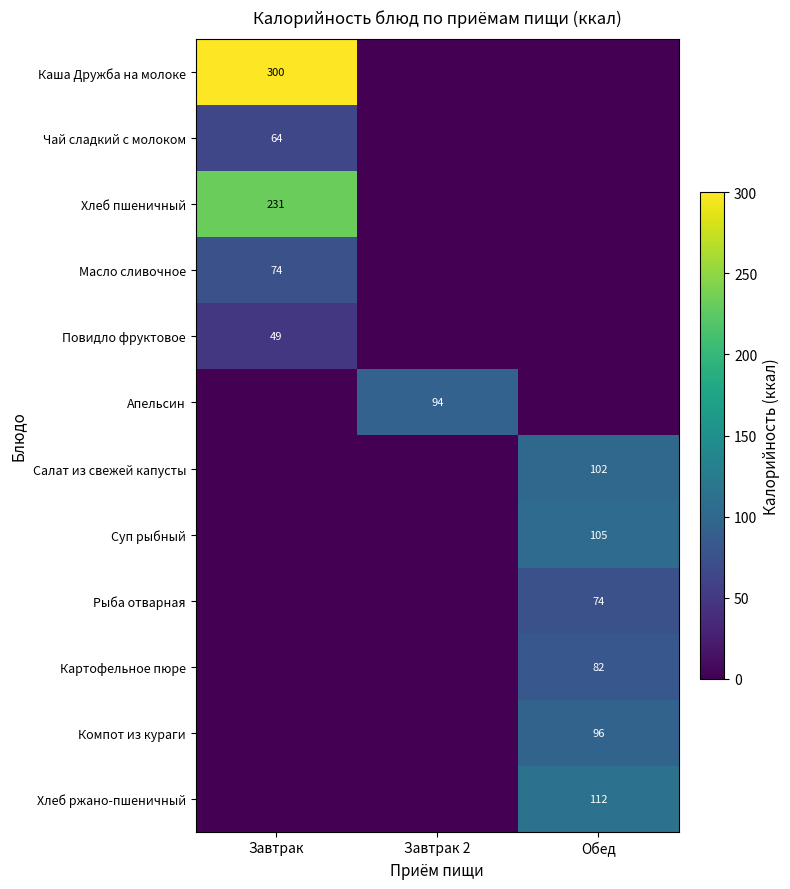

How many distinct data groups are displayed?

12